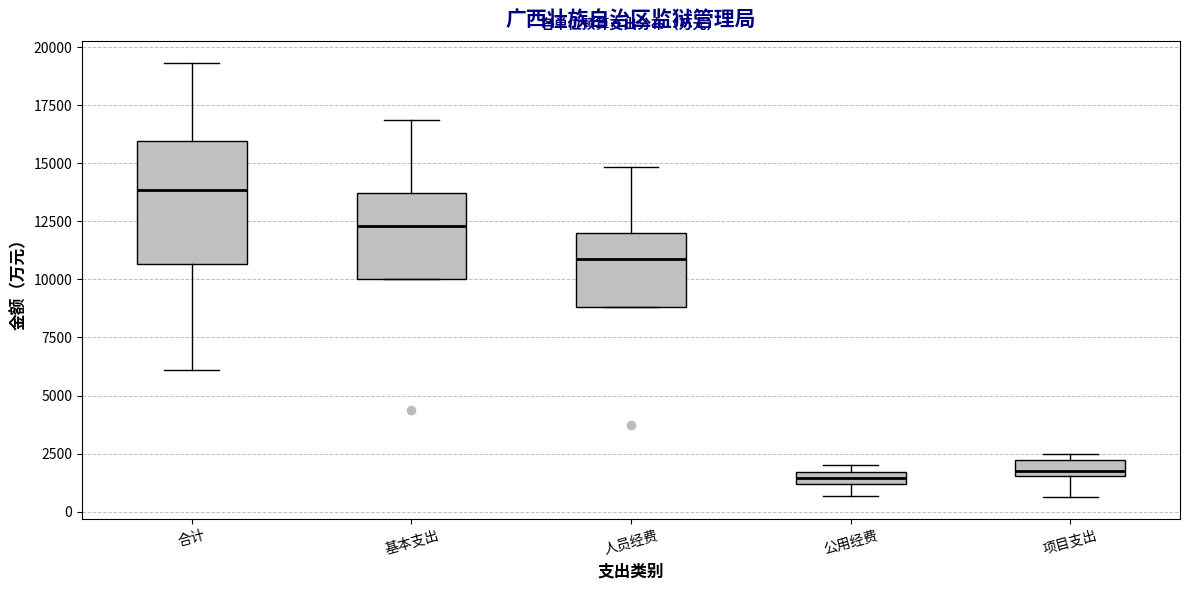

Which box is the tallest, from its lower edge to its upper edge?

合计